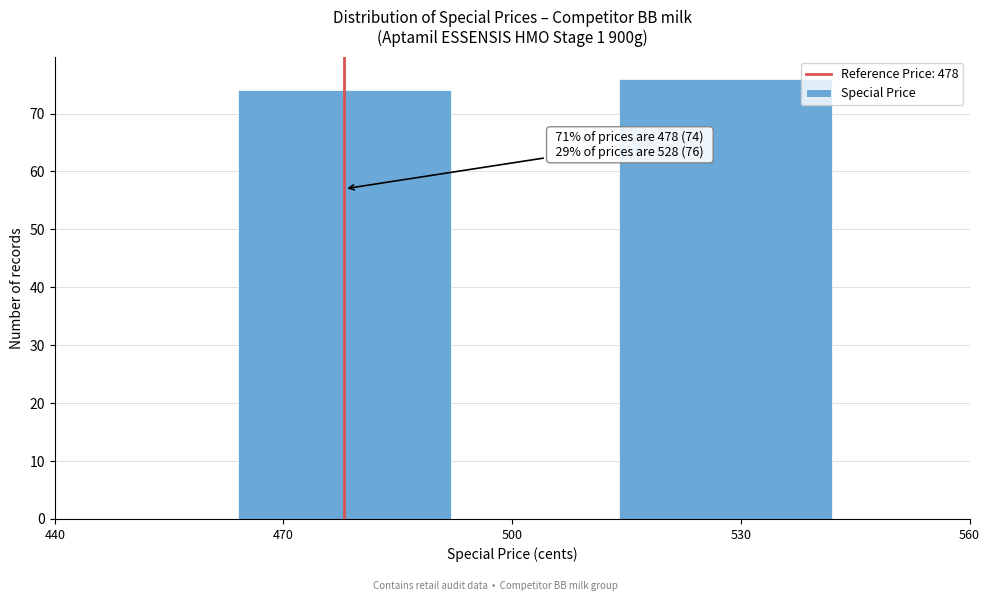

Reading left to right, list all the values displayed in this chart.

470=74	530=76